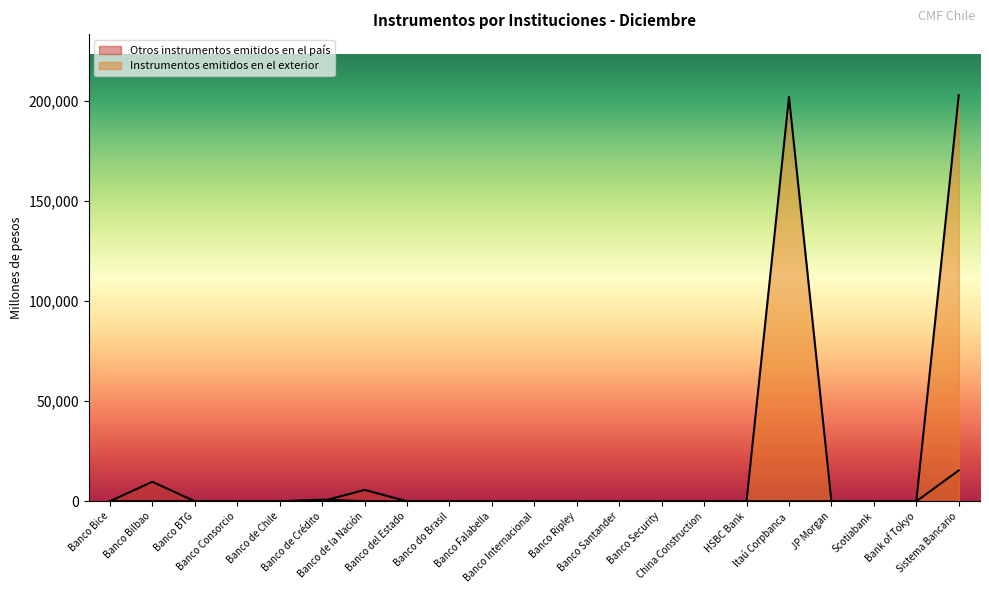

Reading left to right, list all the values displayed in this chart.

Otros instrumentos emitidos en el país: Banco Bice=0	Banco Bilbao=9728	Banco BTG=0	Banco Consorcio=0	Banco de Chile=0	Banco de Crédito=0	Banco de la Nación=5677	Banco del Estado=0	Banco do Brasil=0	Banco Falabella=0	Banco Internacional=0	Banco Ripley=0	Banco Santander=0	Banco Security=0	China Construction=0	HSBC Bank=0	Itaú Corpbanca=0	JP Morgan=0	Scotiabank=0	Bank of Tokyo=0	Sistema Bancario=15405
Instrumentos emitidos en el exterior: Banco Bice=0	Banco Bilbao=0	Banco BTG=0	Banco Consorcio=0	Banco de Chile=0	Banco de Crédito=800	Banco de la Nación=0	Banco del Estado=0	Banco do Brasil=0	Banco Falabella=0	Banco Internacional=0	Banco Ripley=0	Banco Santander=0	Banco Security=0	China Construction=0	HSBC Bank=0	Itaú Corpbanca=202030	JP Morgan=0	Scotiabank=0	Bank of Tokyo=0	Sistema Bancario=202830